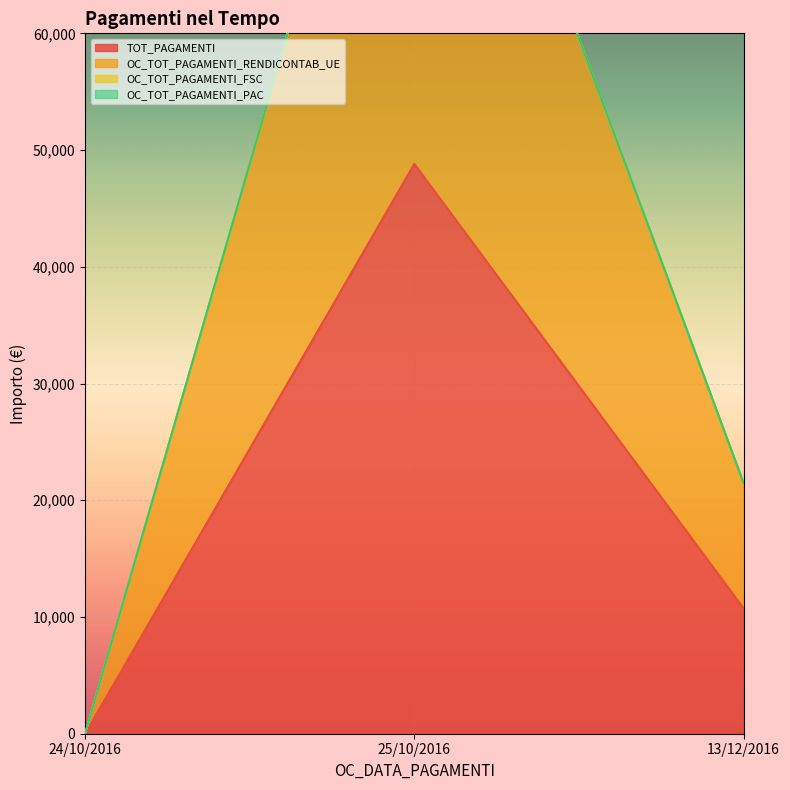

Which series has the largest range (max minus min)?

OC_TOT_PAGAMENTI_RENDICONTAB_UE